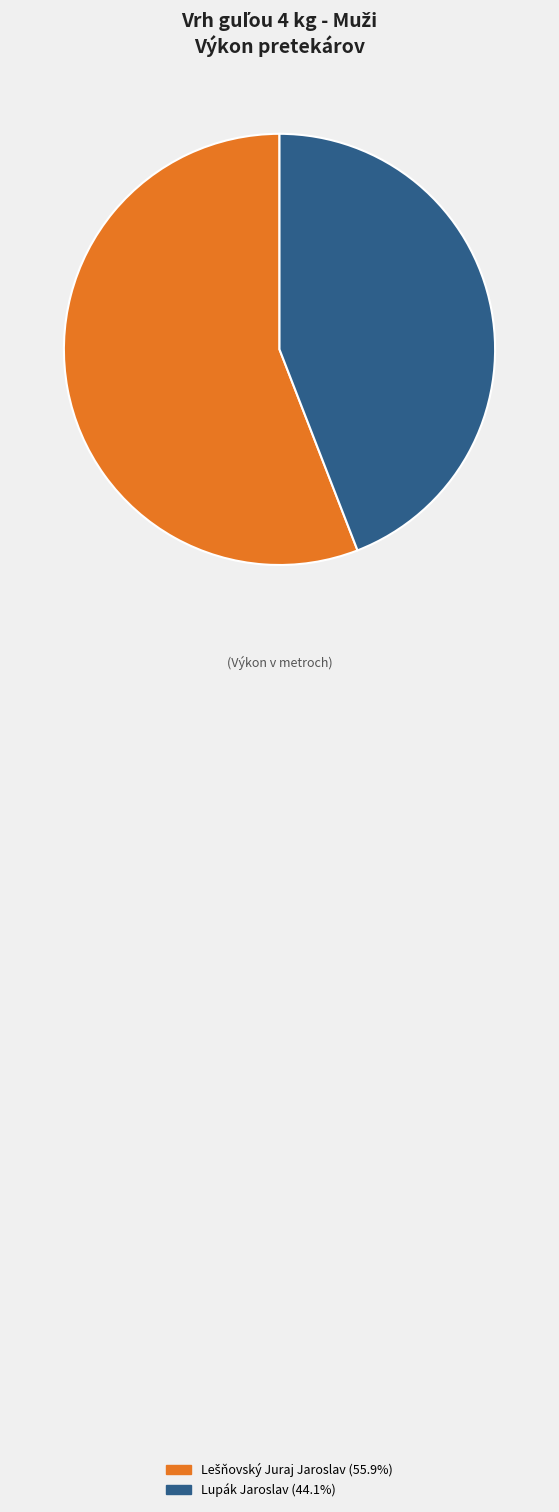

Is there any slice that represents more than half of the pie?

Yes